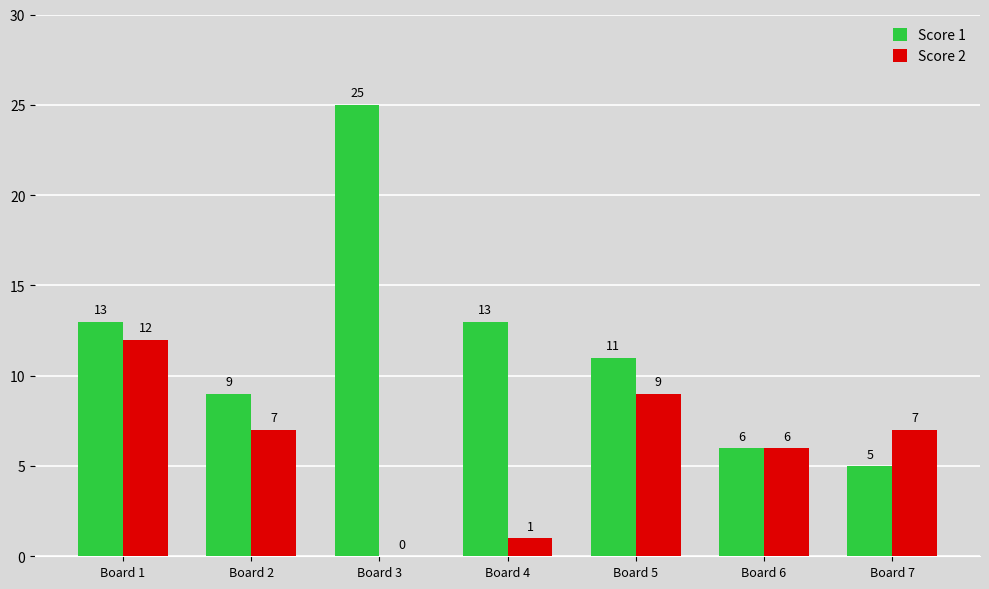

Where does the Score 1 series first go above 11?

Board 1